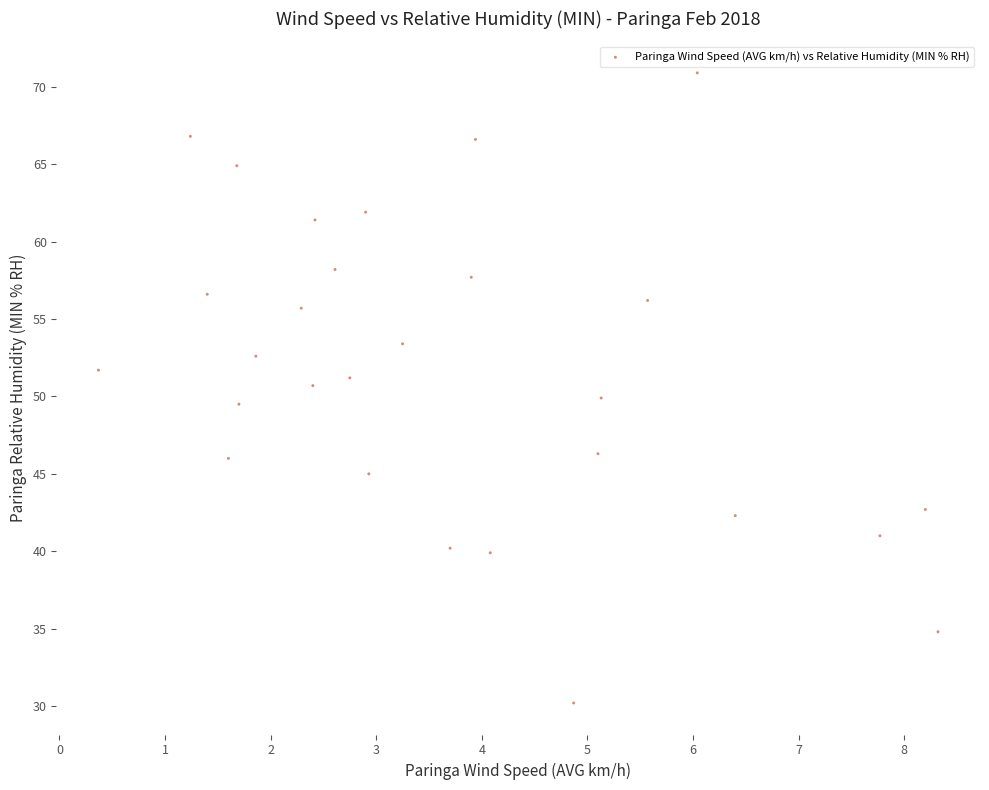

What is the range of X values (max minus min)?

8.0